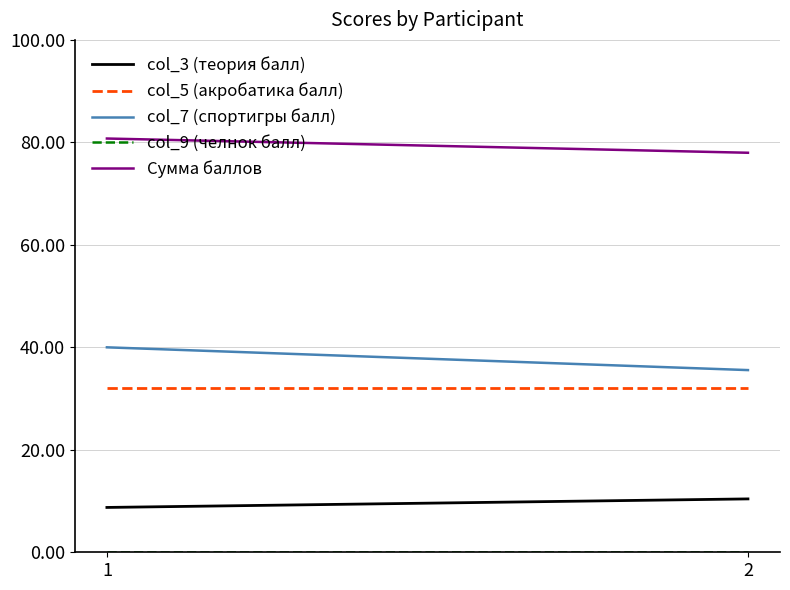

At which category does the chart reach its peak across all series?

1